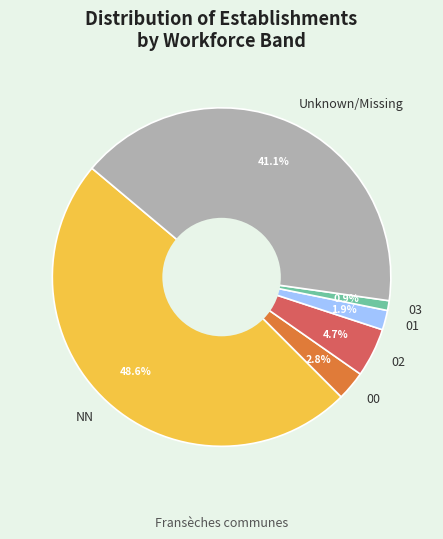

To the nearest percent, what portion does NN represent?

49%